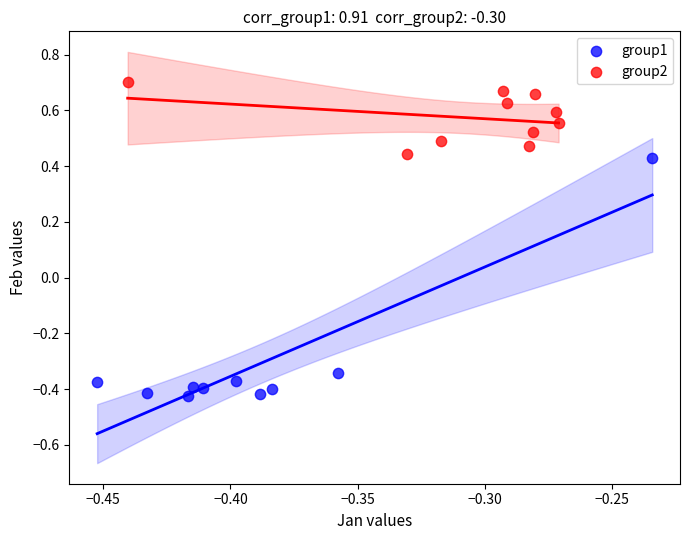

Which series has the widest spread of Y values?

group1